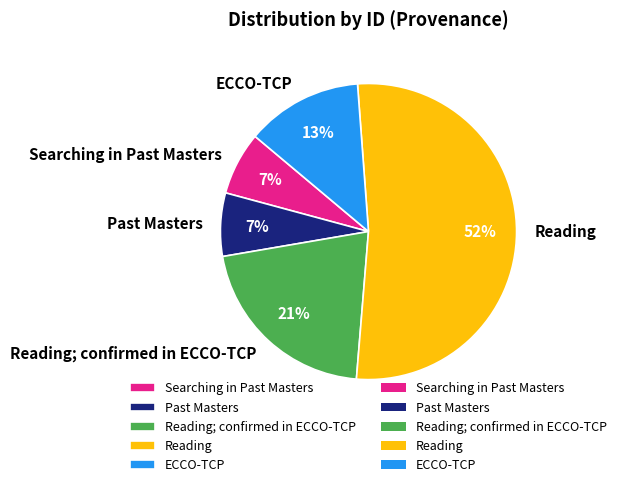

Approximately how many times larger is the value at Reading; confirmed in ECCO-TCP compared to Reading?

0.4